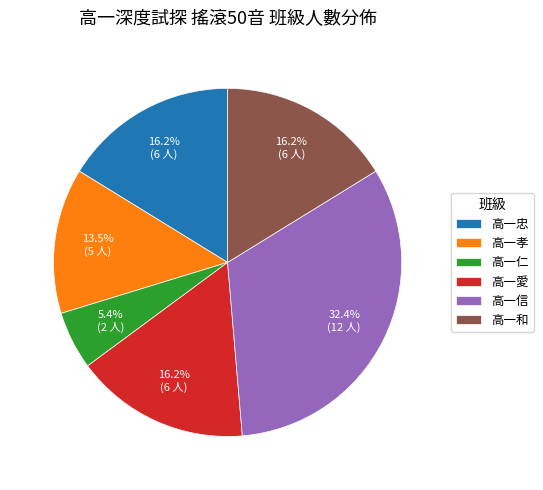

What portion of the pie excludes 高一信?

67.6%